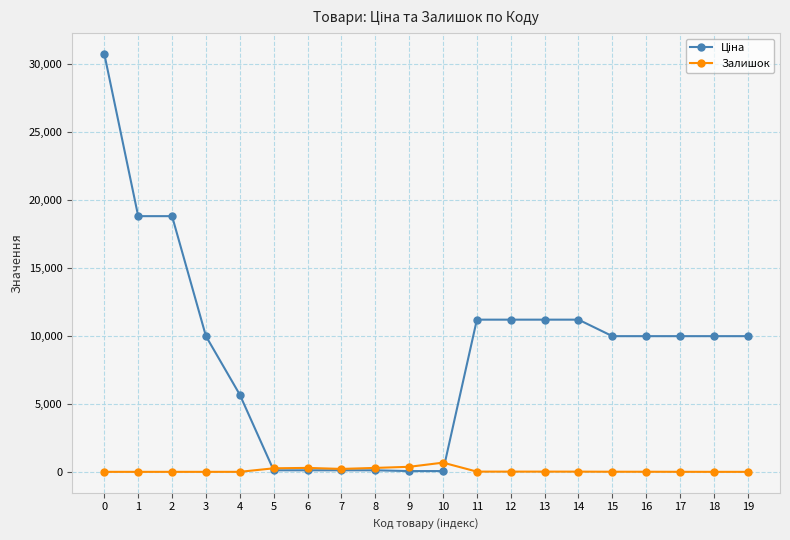

What is the spread (max minus min) of values at 0?

30717.1